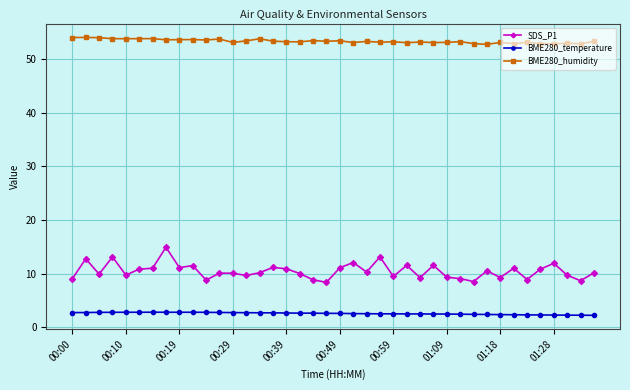

Which series has the widest spread of values?

SDS_P1